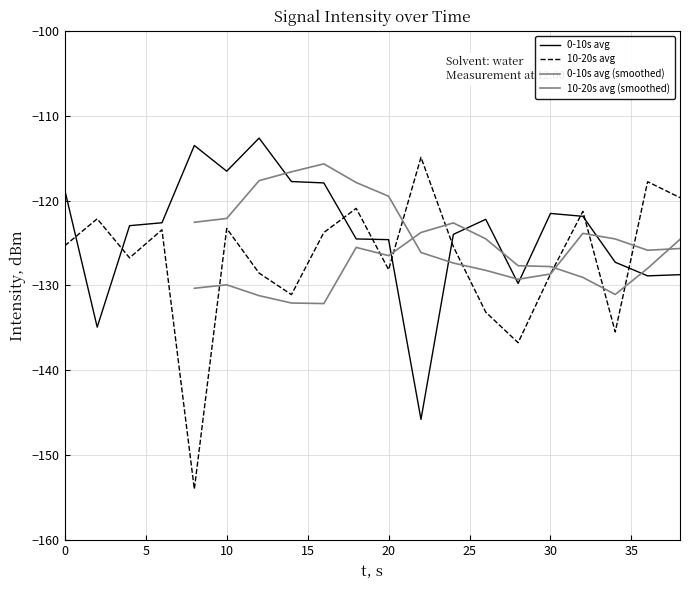

True or false: 10-20s avg has a value of -123.3 at 10.

True